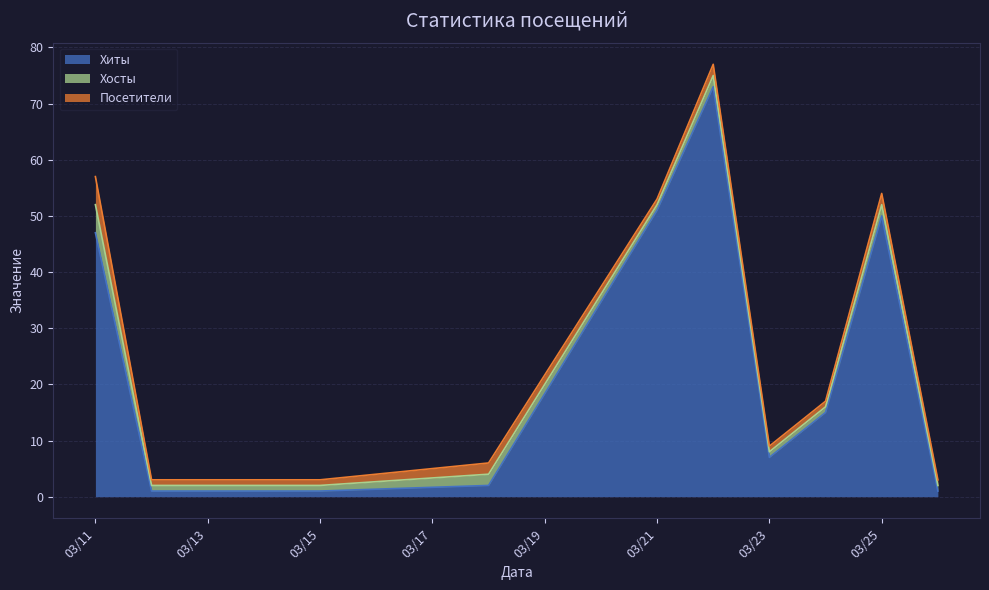

At which category is the sum across all series the highest?

2013-03-22